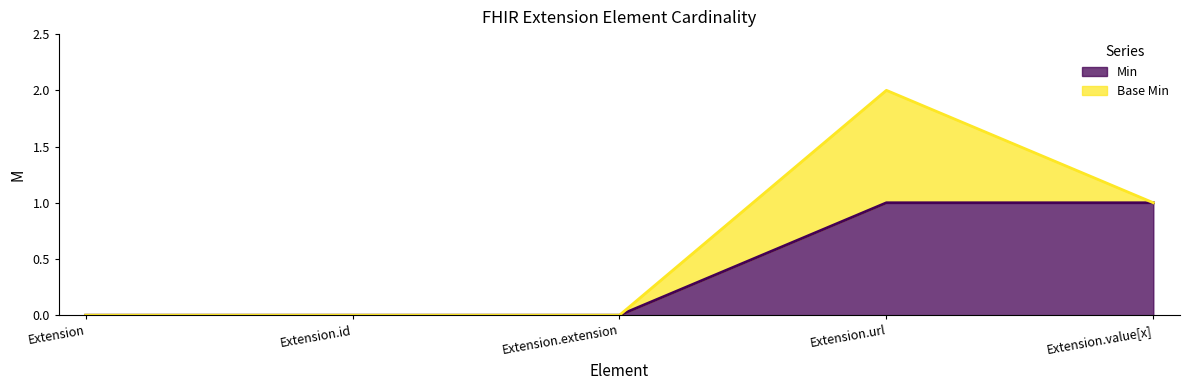

The chart shows a value of -1 at Extension. True or false?

False